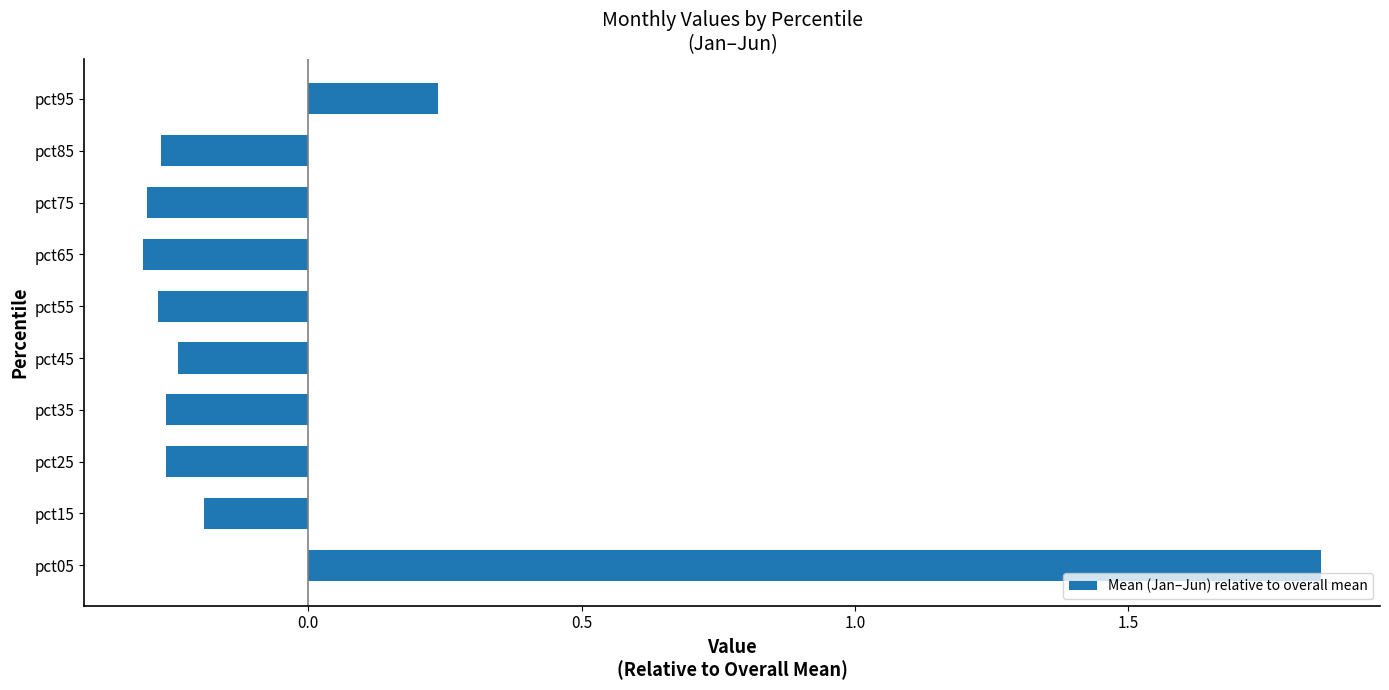

How many negative values are there?

8